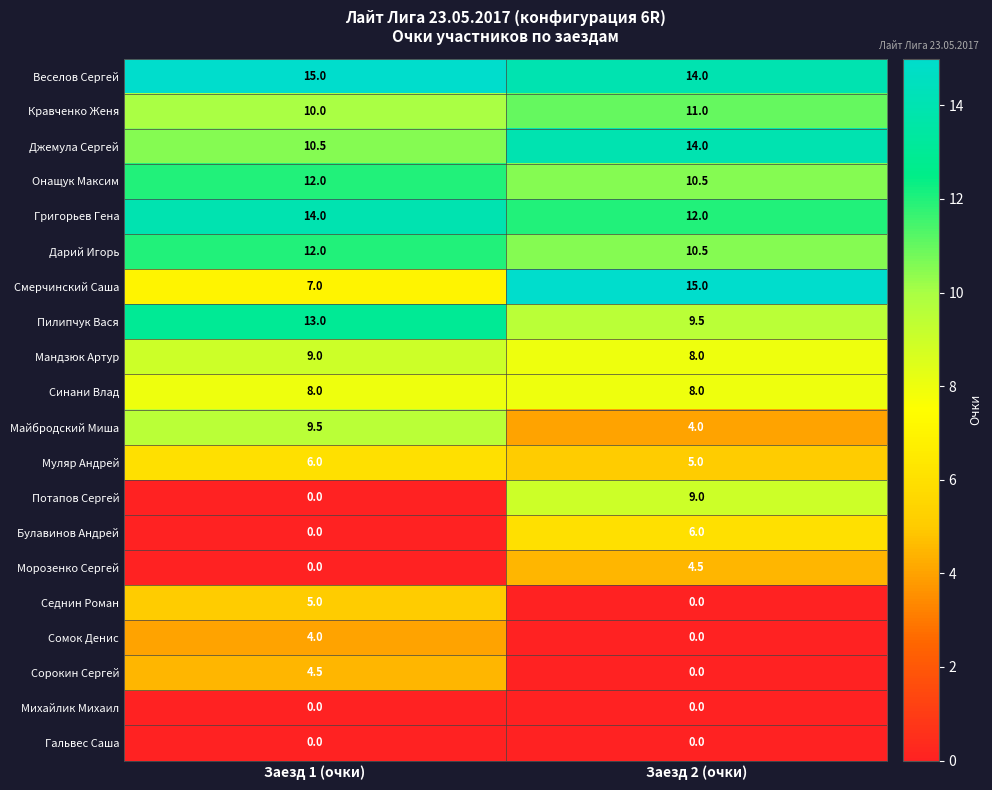

Between Заезд 1 (очки) and Заезд 2 (очки), which series saw the biggest shift?

Потапов Сергей